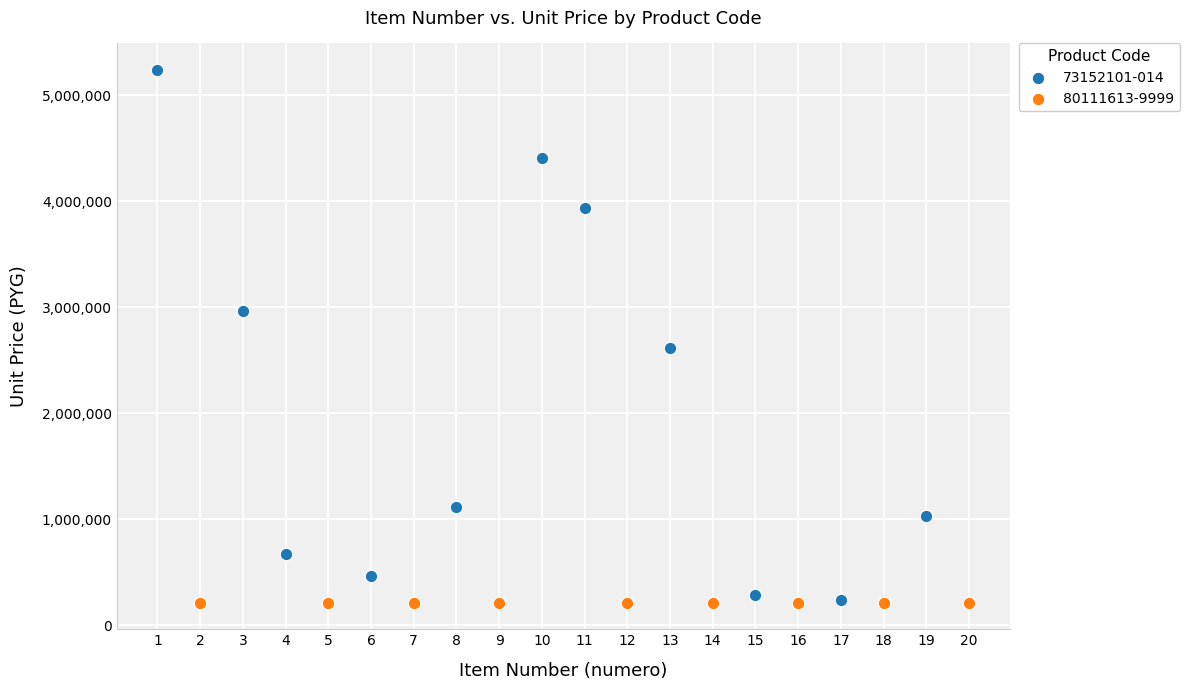

Which series contains the highest Y value?

73152101-014